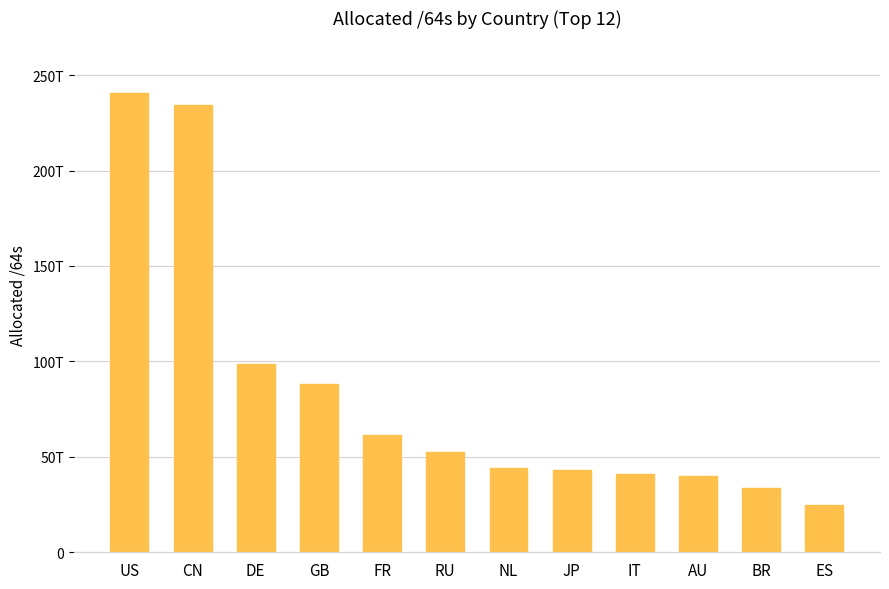

List the labels in order of value, largest first.

US, CN, DE, GB, FR, RU, NL, JP, IT, AU, BR, ES